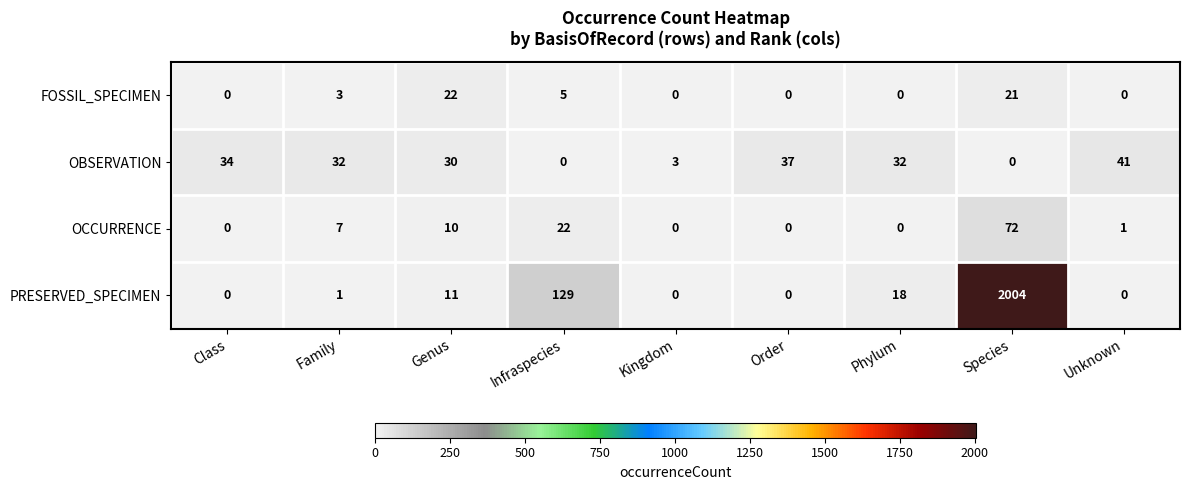

Which series changed the most between Class and Phylum?

PRESERVED_SPECIMEN